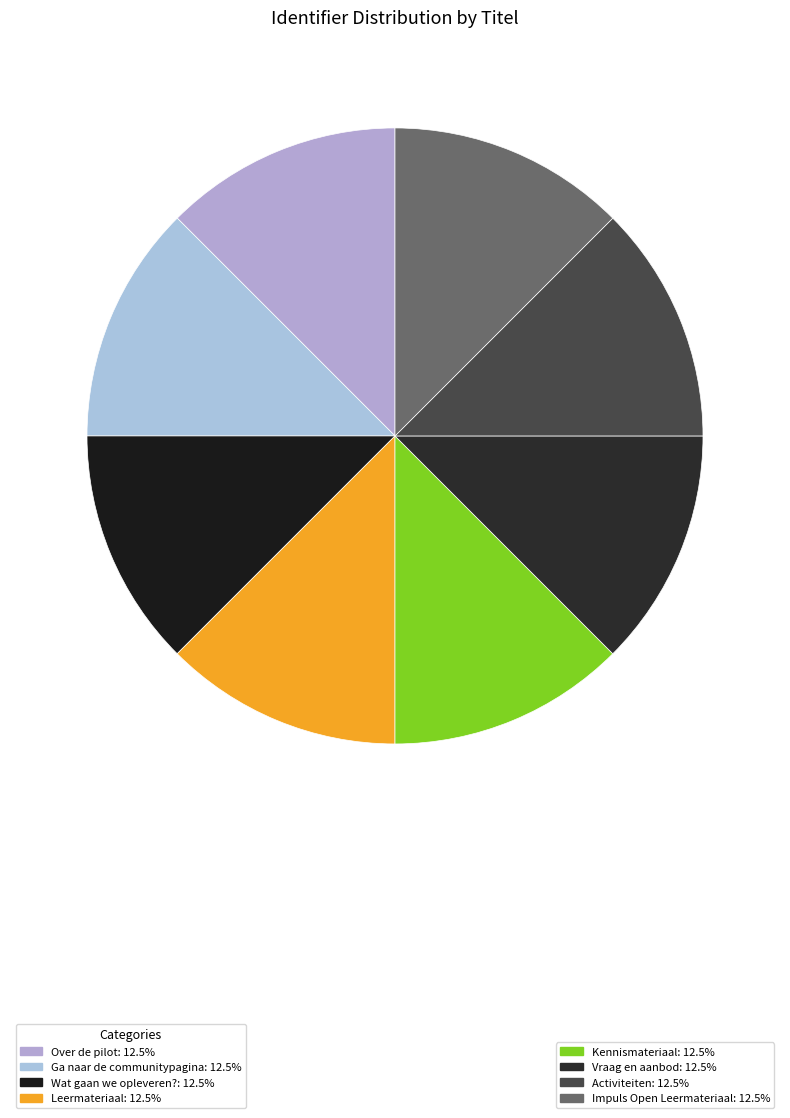

Which category has the biggest portion of the pie?

Impuls Open Leermateriaal